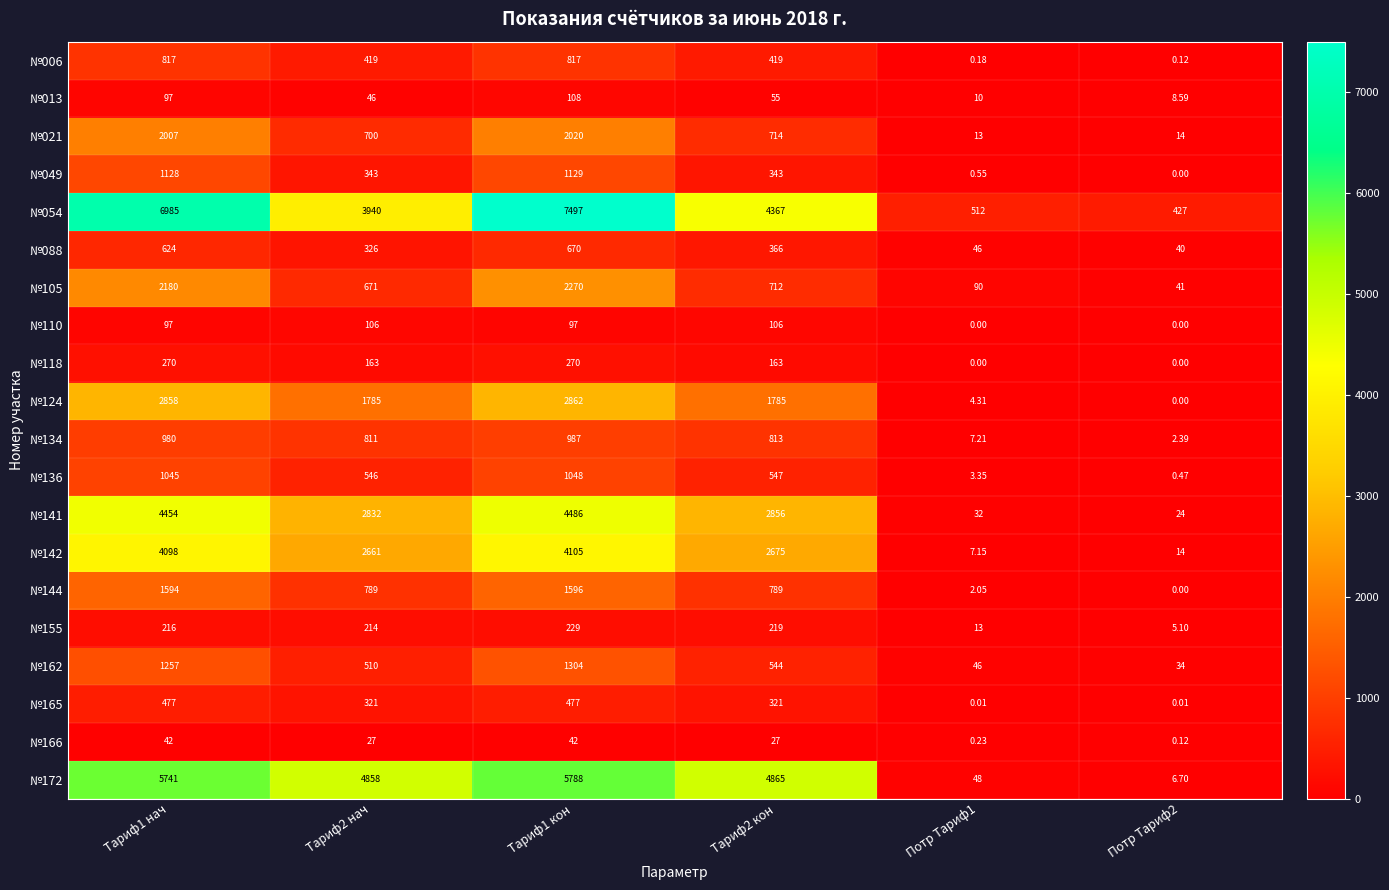

What is the total value across all series at Потр Тариф2?

617.5